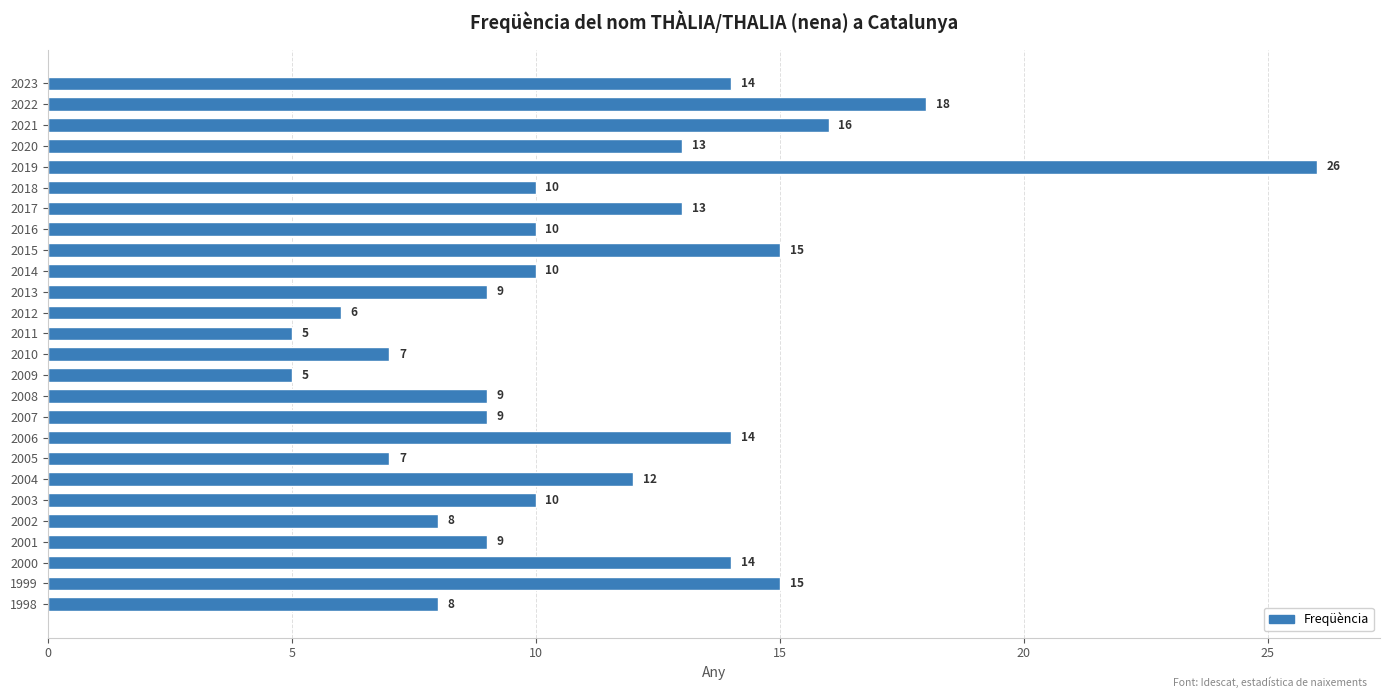

Is it true that the value at 2012 is 6?

True